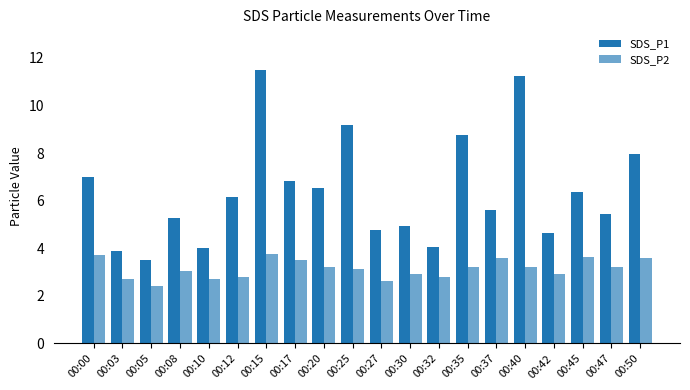

Which has a higher value, 00:00 or 00:42?

00:00